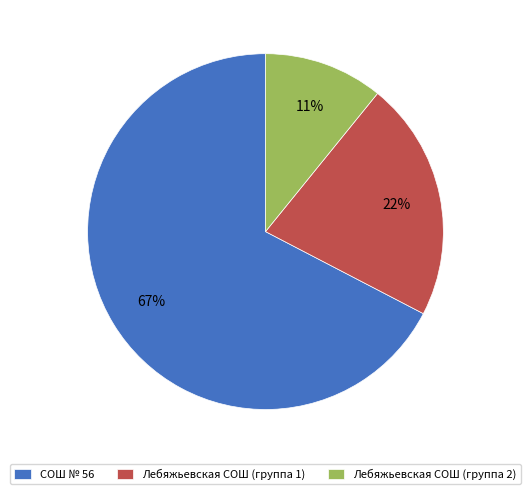

Combined, do СОШ № 56 and Лебяжьевская СОШ (группа 2) account for over 50%?

Yes